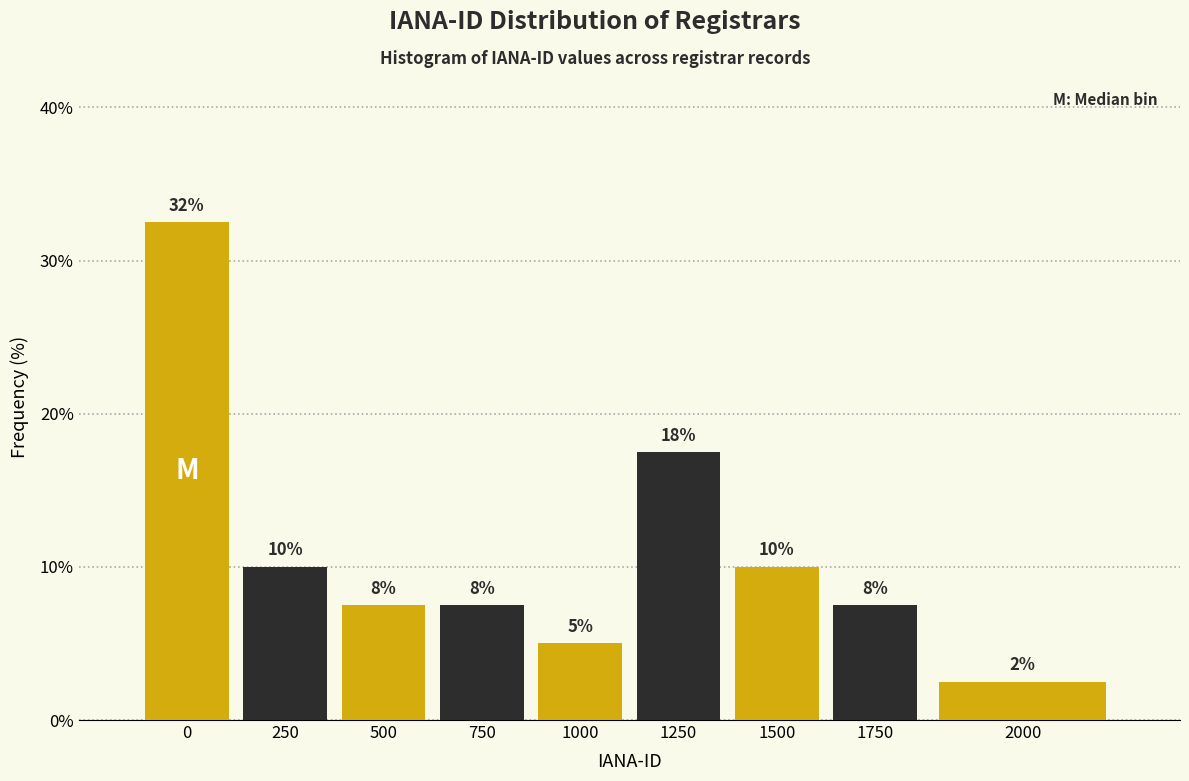

How many bars are there in total?

9